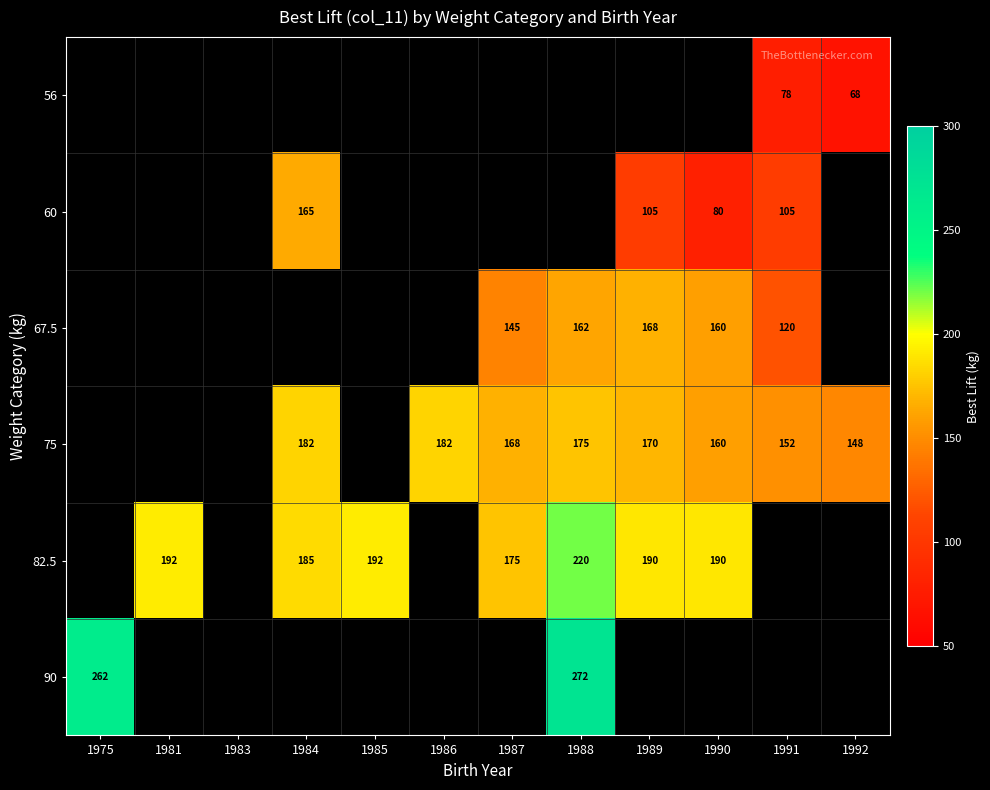

The value of 75 at 1986 is 182. True or false?

True